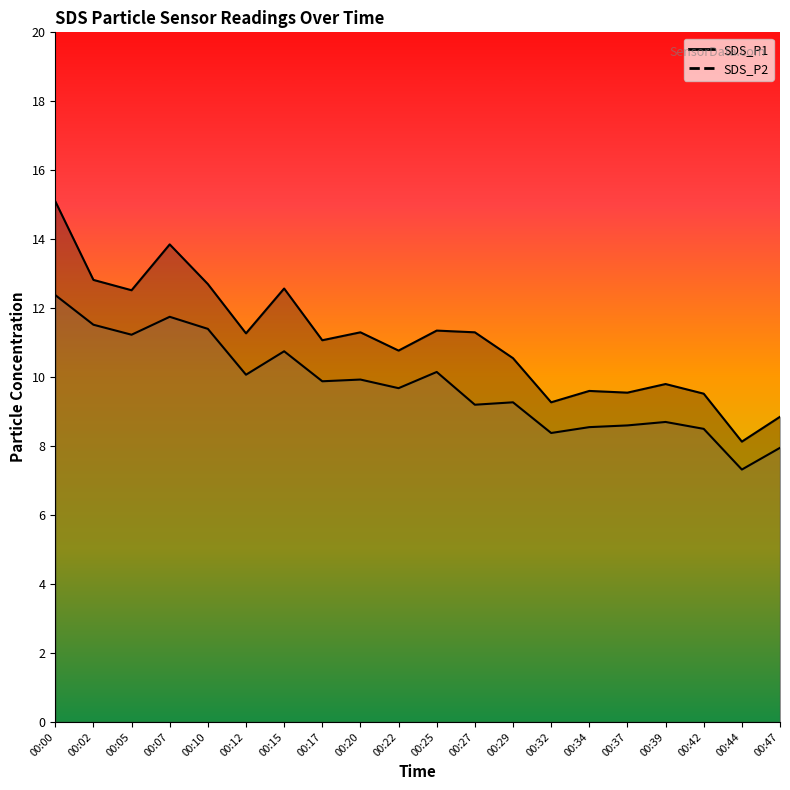

How many interior local peaks does the SDS_P1 series have?

6